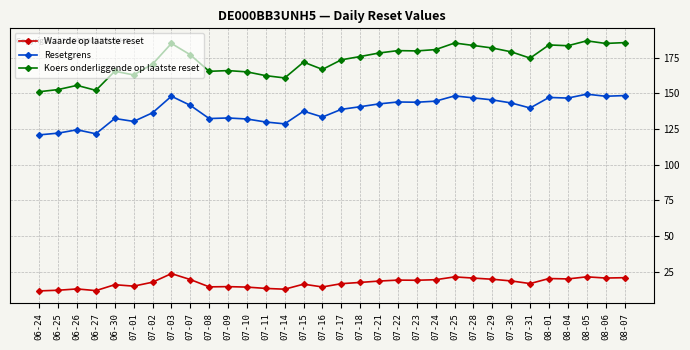

What is the label of the 31st point from the left?

08-06